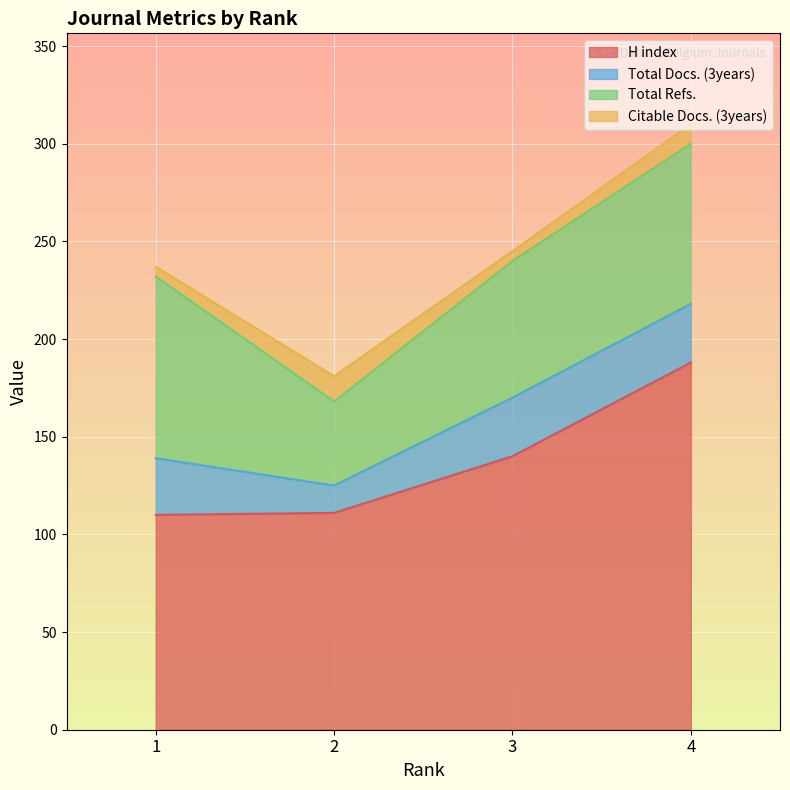

The value of Citable Docs. (3years) at 1 is 5. True or false?

True